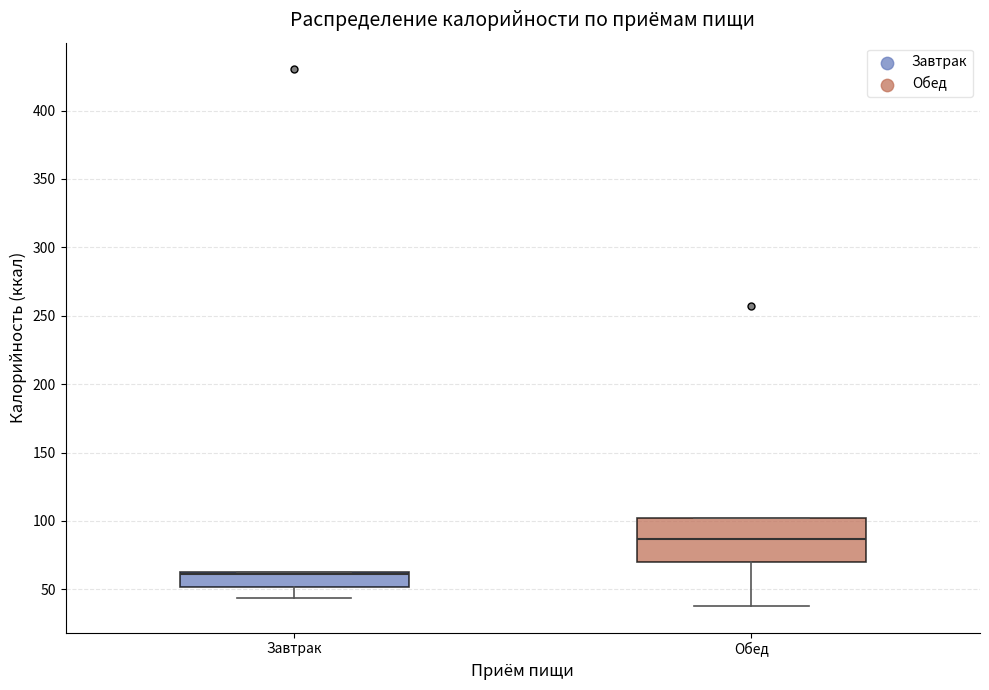

Which box's median line is the lowest?

Завтрак